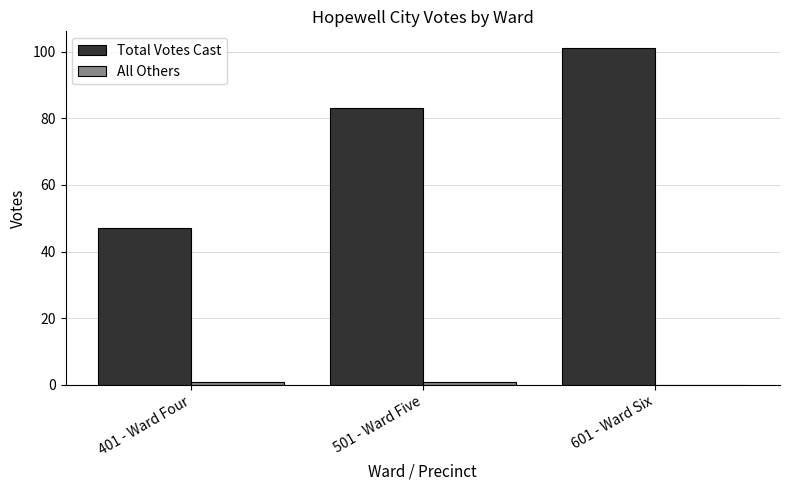

At which category is the sum across all series the highest?

601 - Ward Six